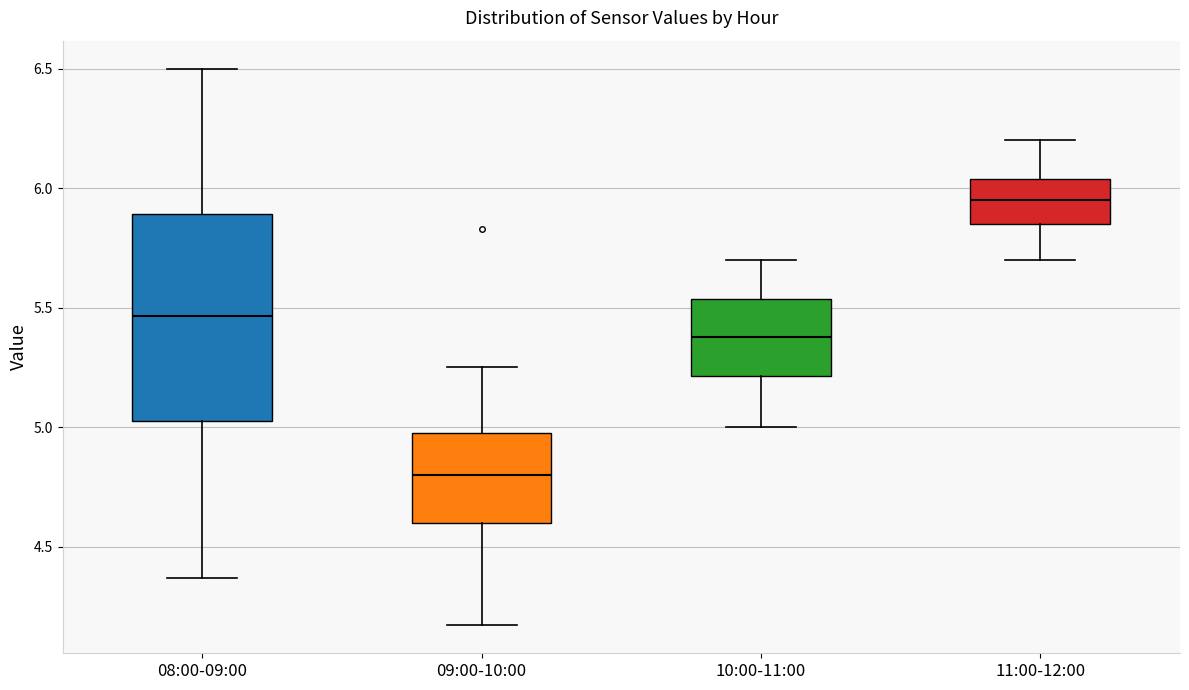

Reading left to right, read every box against the y-axis: the position of its median line, the range the box covers, and the ends of its whiskers. The values are not printed on the chart, so give them approximately, as read against the axis.

08:00-09:00: median 5.45, box 5.05 to 5.90, whiskers 4.35 to 6.50
09:00-10:00: median 4.80, box 4.60 to 5.00, whiskers 4.15 to 5.25
10:00-11:00: median 5.40, box 5.20 to 5.55, whiskers 5.00 to 5.70
11:00-12:00: median 5.95, box 5.85 to 6.05, whiskers 5.70 to 6.20